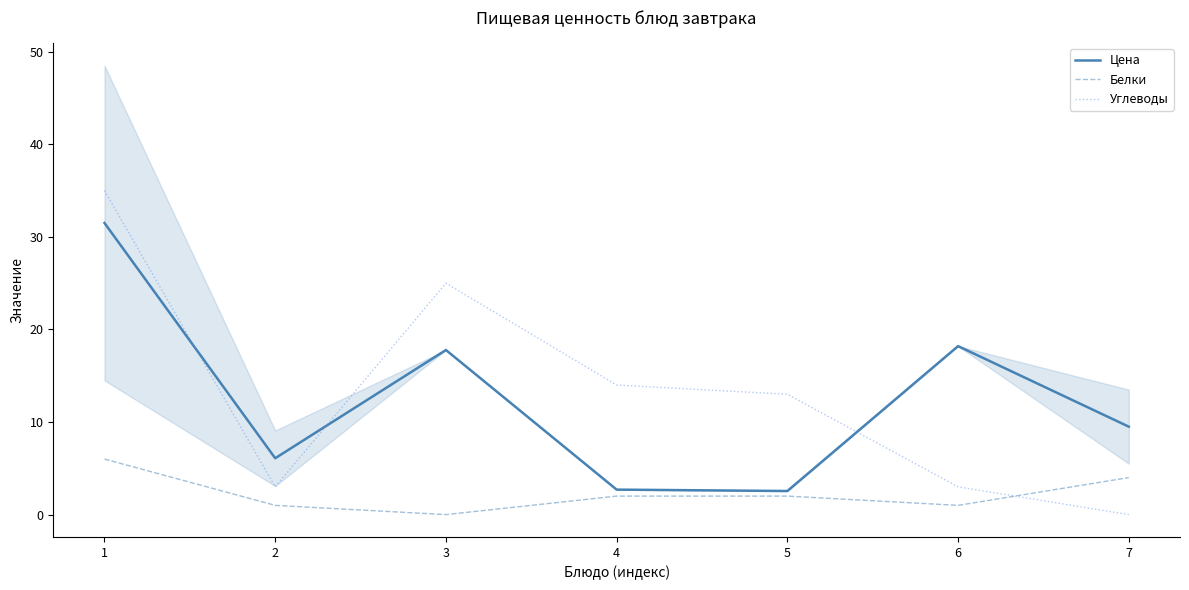

Is it true that Цена equals 31.5 at 1?

True